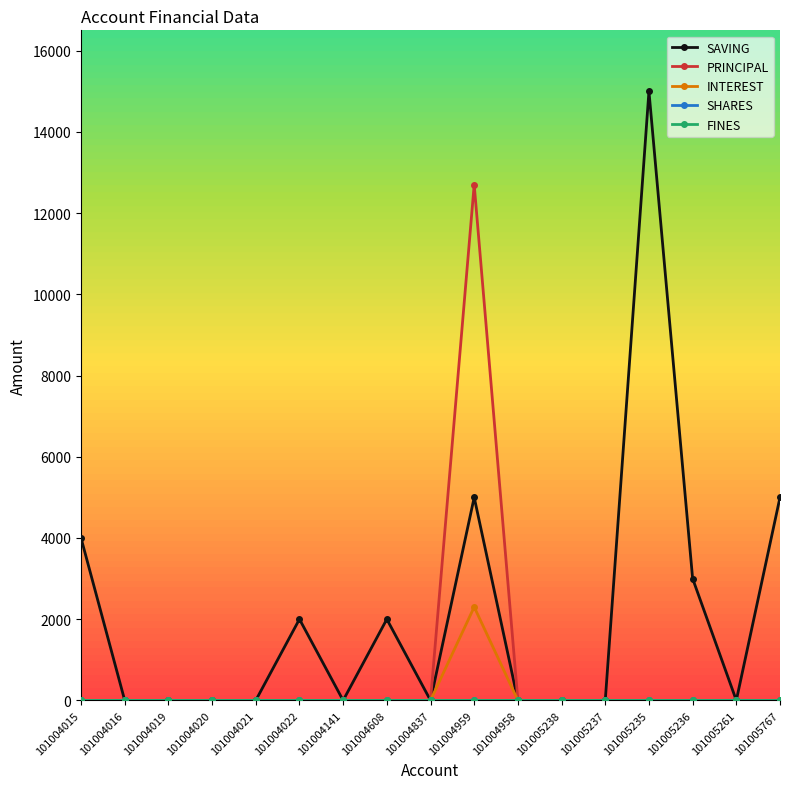

Between 101004015 and 101004016, which series saw the biggest shift?

SAVING